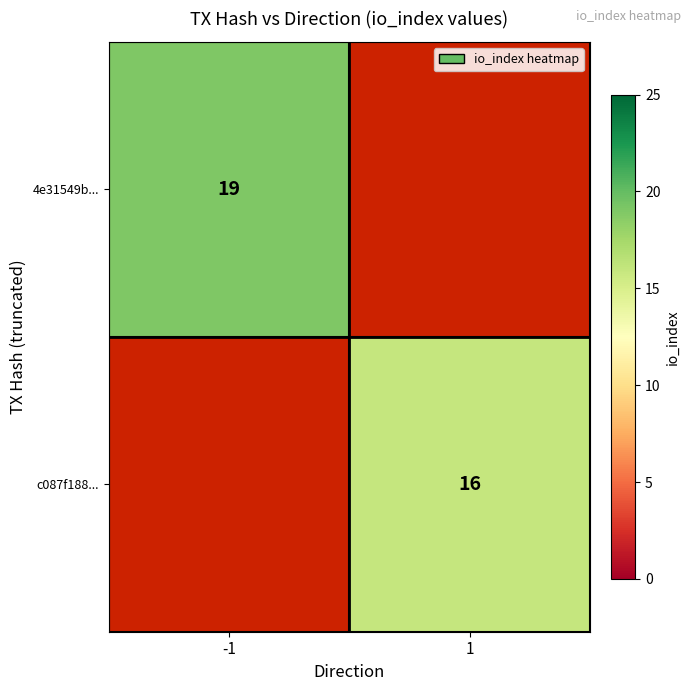

At how many categories does at least one series exceed 16?

1